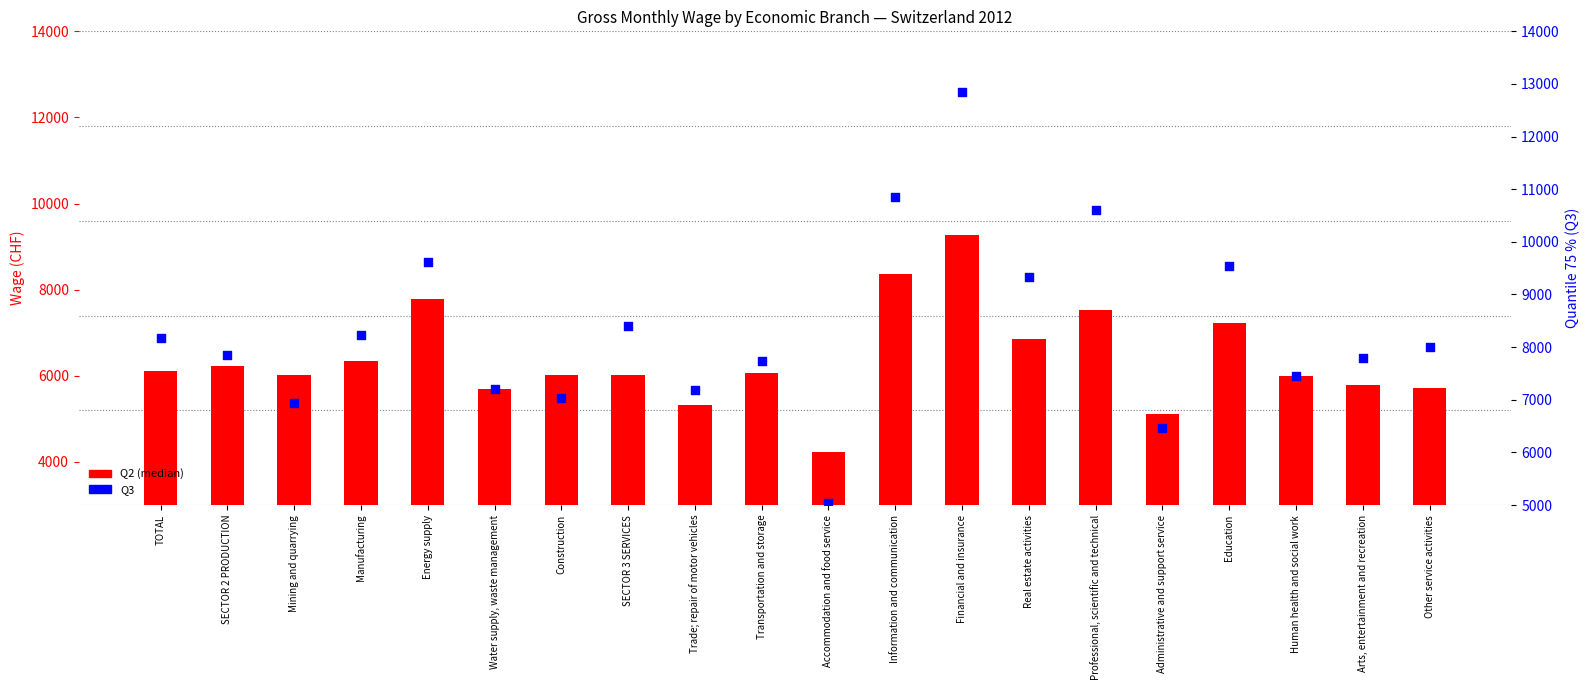

Which series has the widest spread of Y values?

Q3